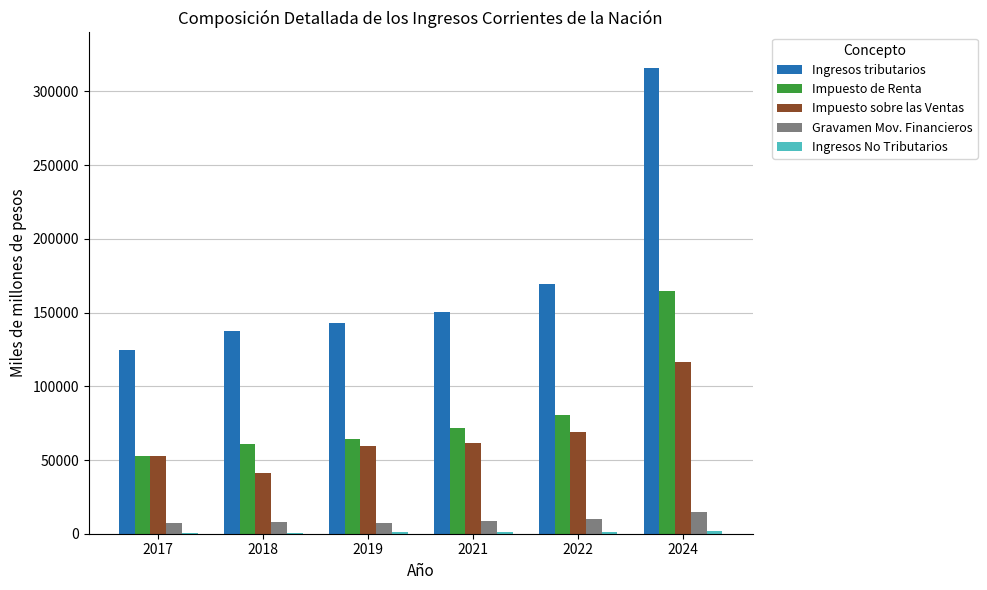

The value of Impuesto de Renta at 2019 is 64400.5. True or false?

True